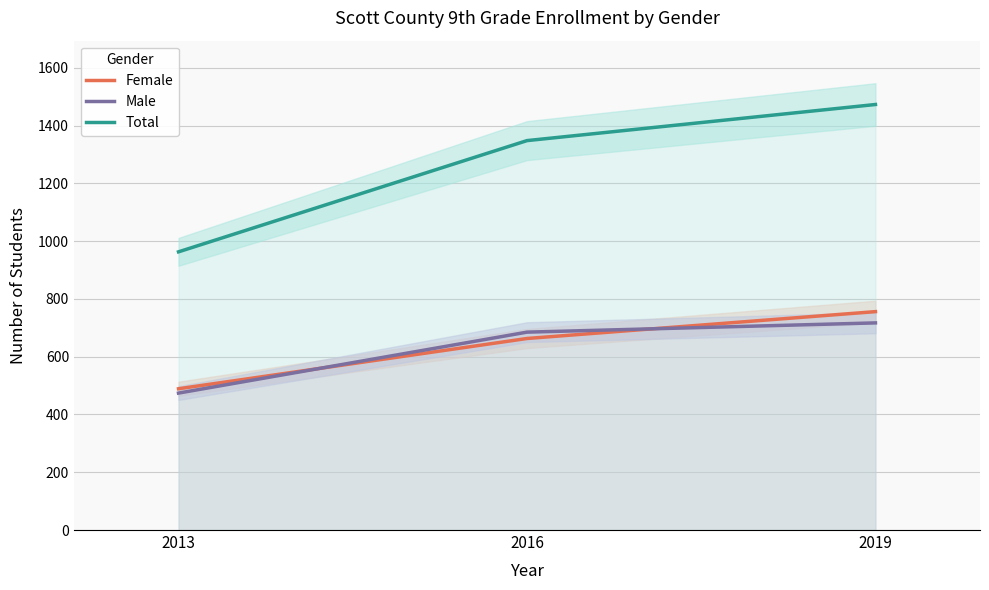

At which category does the chart reach its minimum across all series?

2013